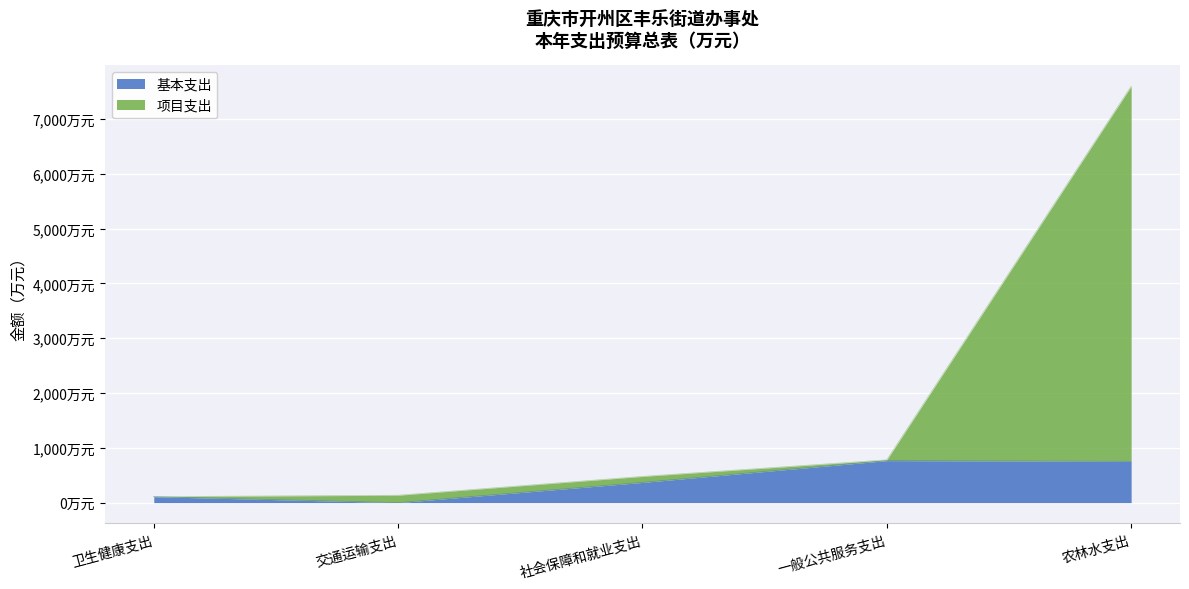

At which category does 项目支出 reach its first local valley?

卫生健康支出